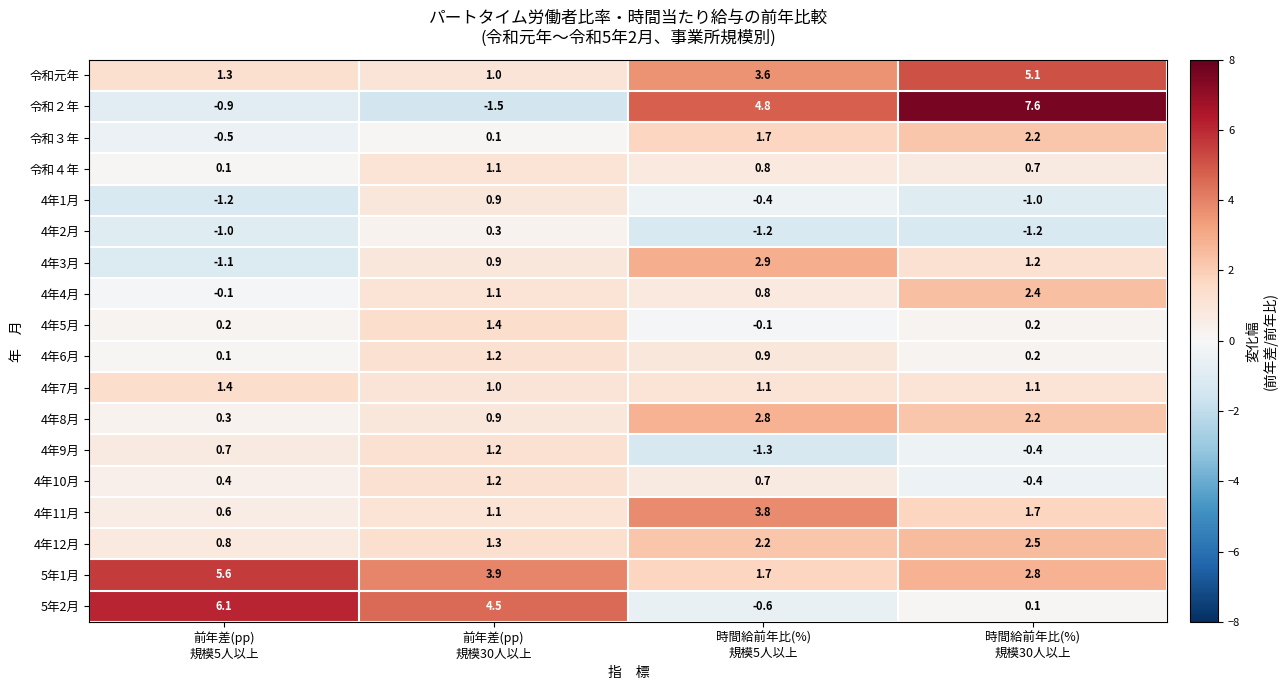

What is the highest value of the 4年11月 series?

3.8